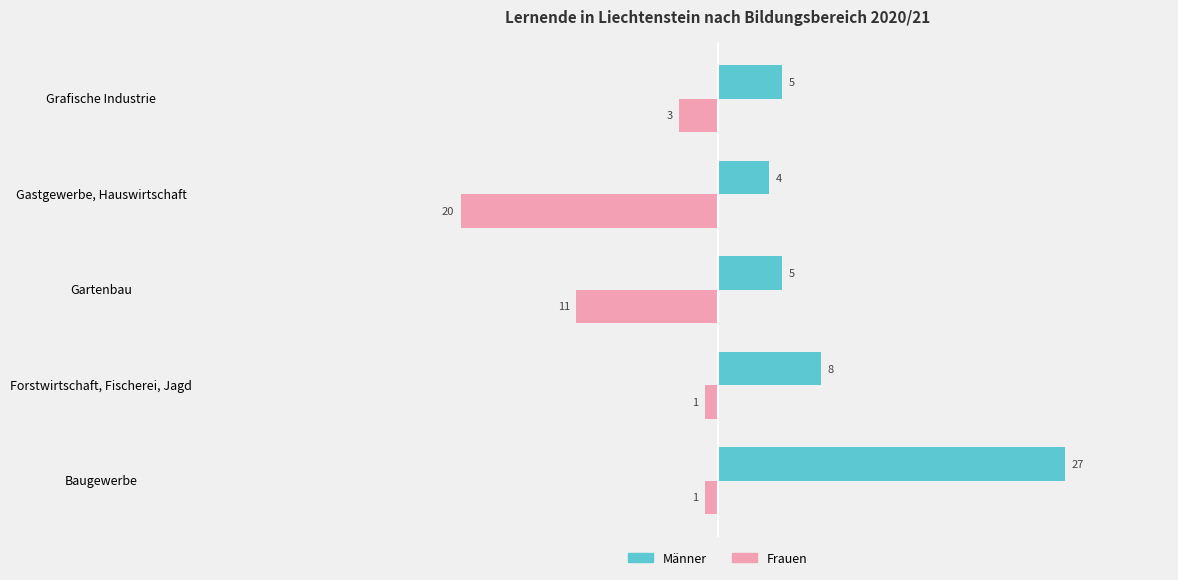

What is the sum of all Männer values?

49